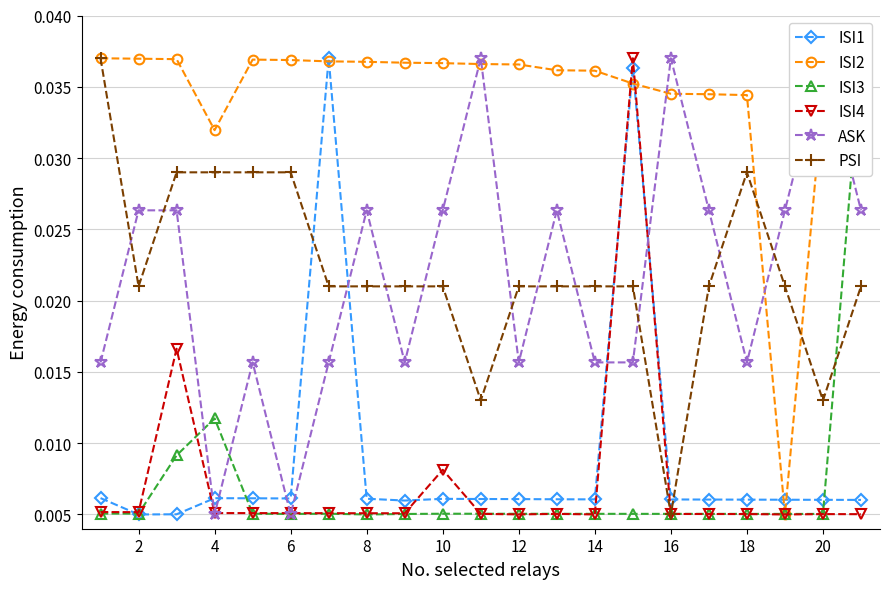

What are all the series names shown in the legend?

ISI1, ISI2, ISI3, ISI4, ASK, PSI